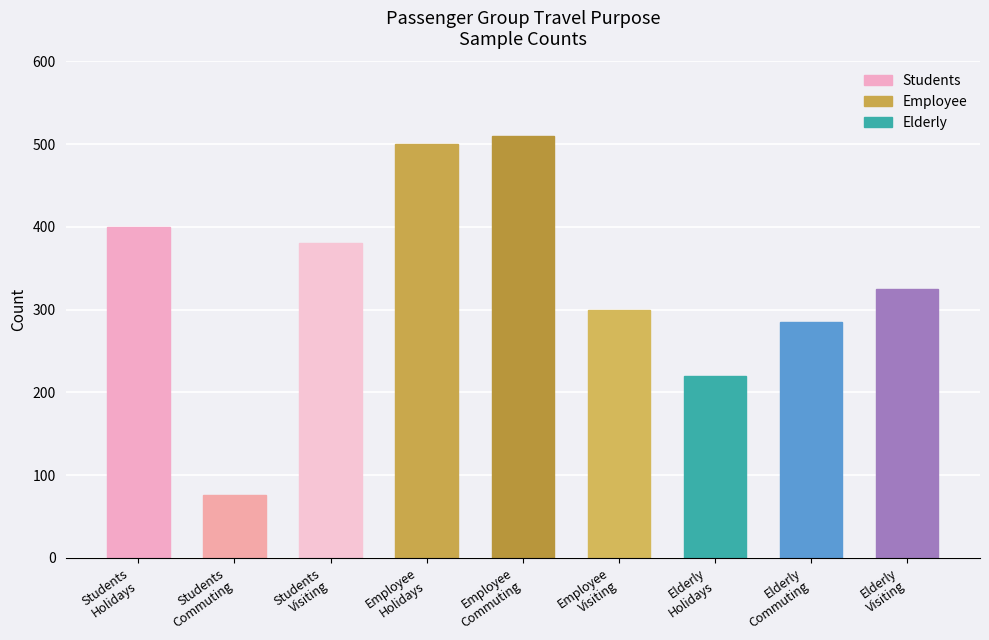

What is the value of the 8th bar from the left?

285